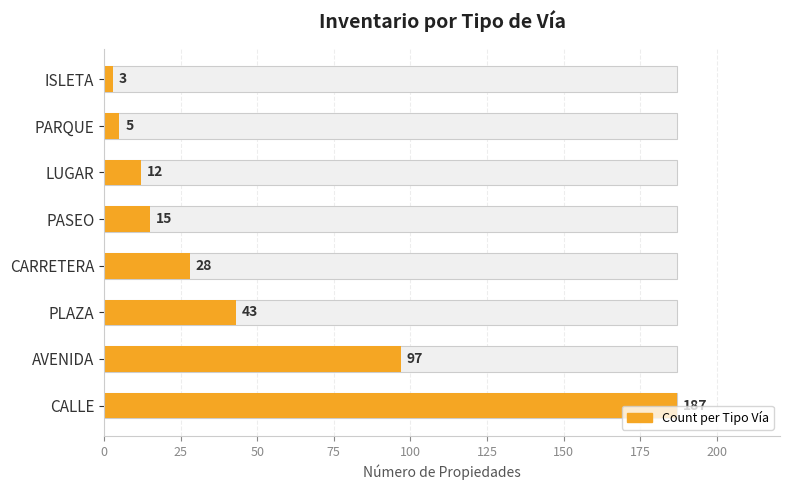

Are the bars horizontal?

Yes